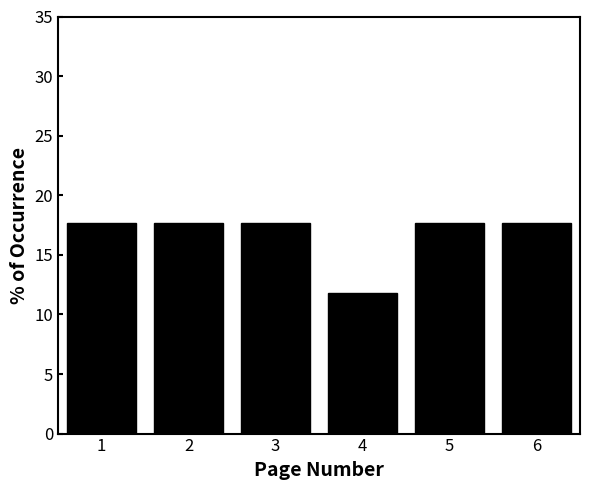

Reading left to right, extract all data points from this chart.

1=17.6	2=17.6	3=17.6	4=11.8	5=17.6	6=17.6